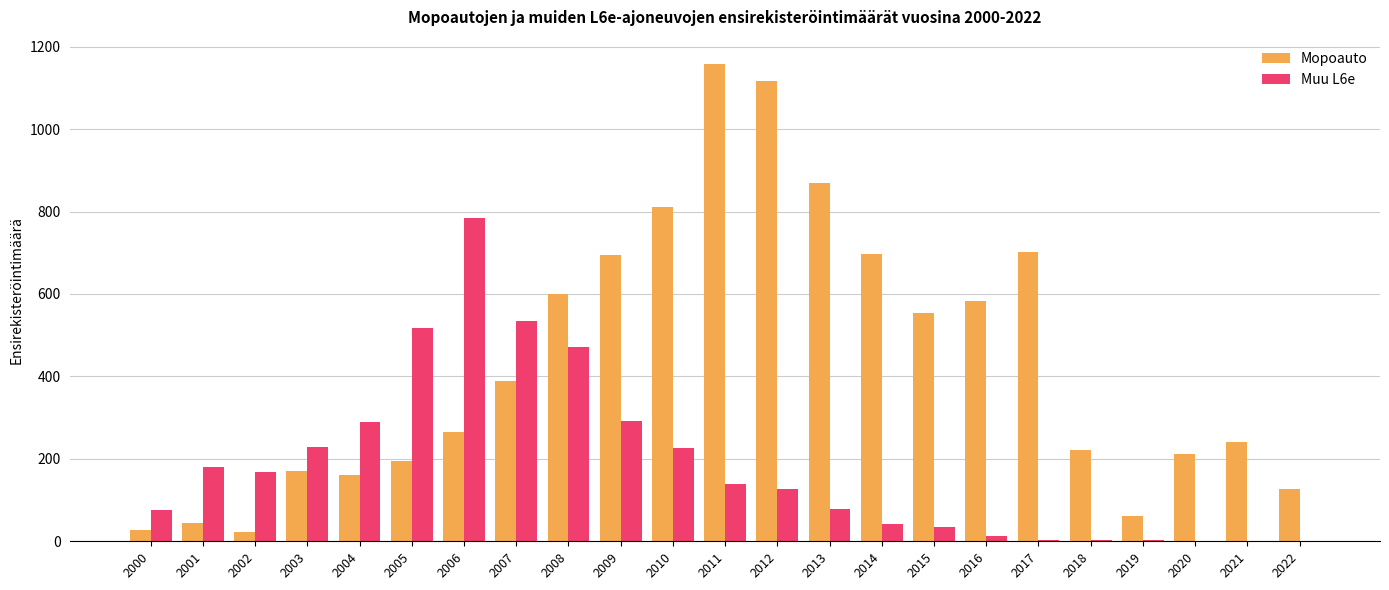

Count the number of data series in this chart.

2